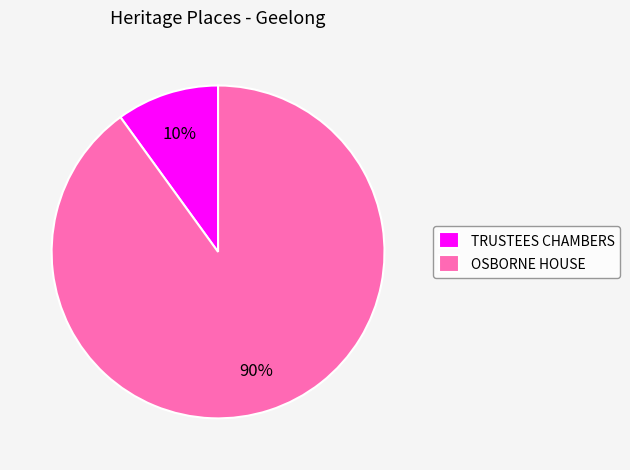

How many slices are in this pie chart?

2